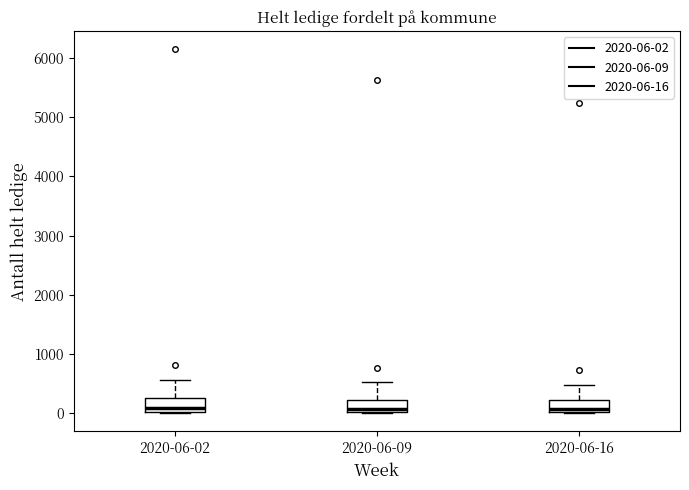

Reading left to right, transcribe this box plot: for each box, give where its median line is, the range the box spans, and where its two whiskers end, as read against the y-axis. The values are not printed on the chart, so give them approximately, as read against the axis.

2020-06-02: median 100, box 0 to 300, whiskers 0 to 600
2020-06-09: median 100, box 0 to 200, whiskers 0 to 500
2020-06-16: median 100, box 0 to 200, whiskers 0 to 500